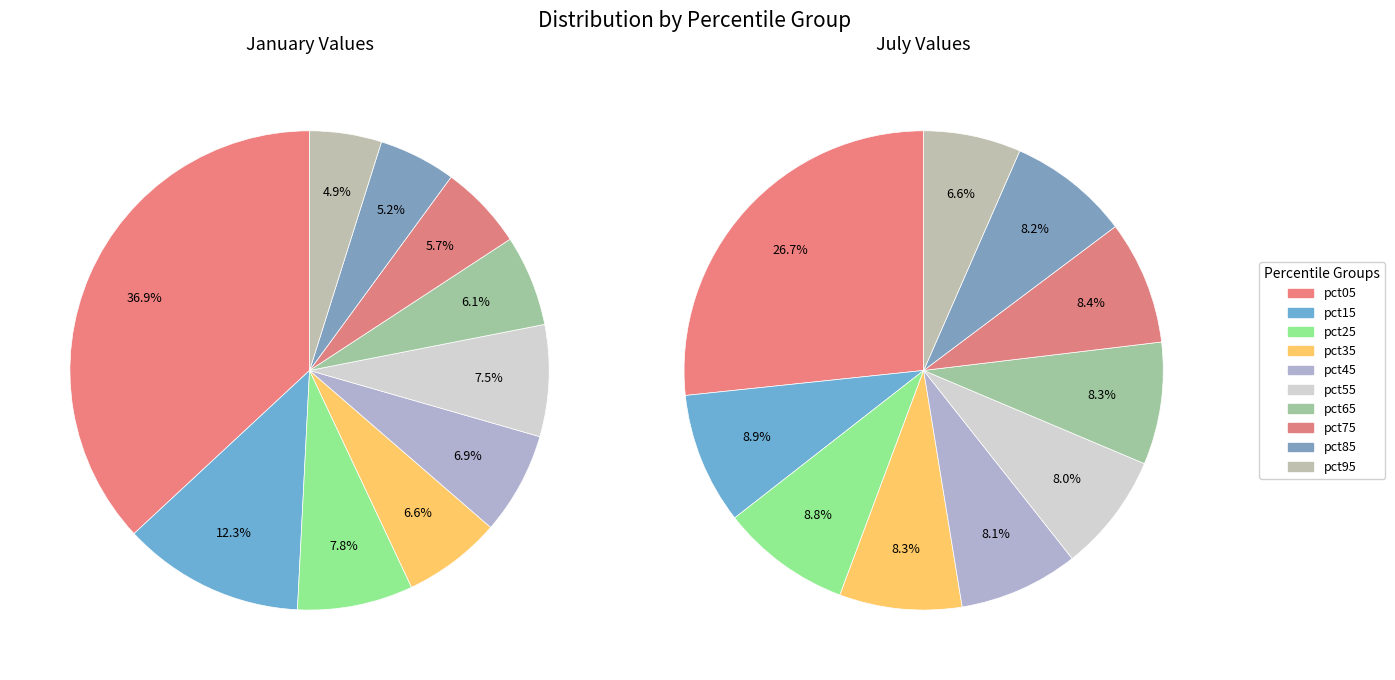

To the nearest percent, what is the combined percentage of values_jan and 3?

44%